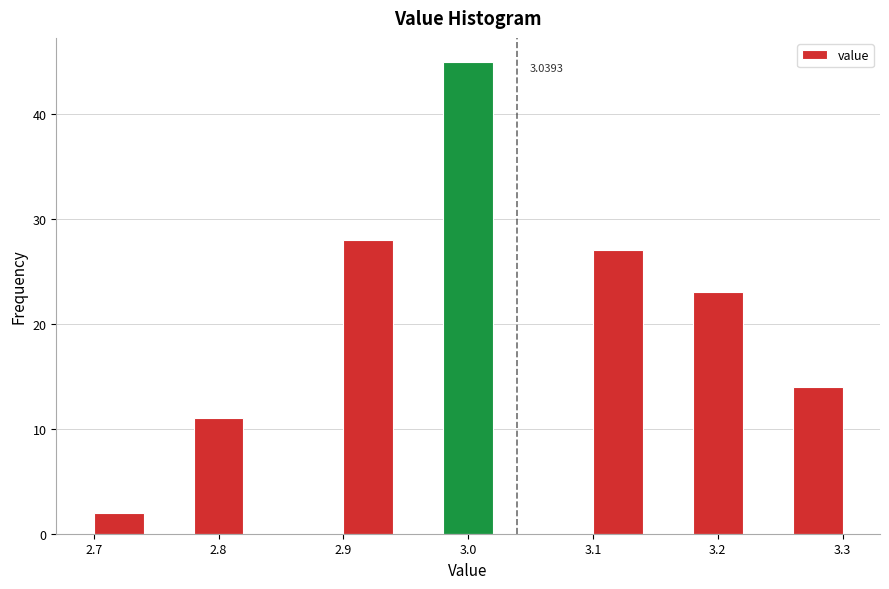

Which range on the x-axis has the tallest bar?

2.98 to 3.02